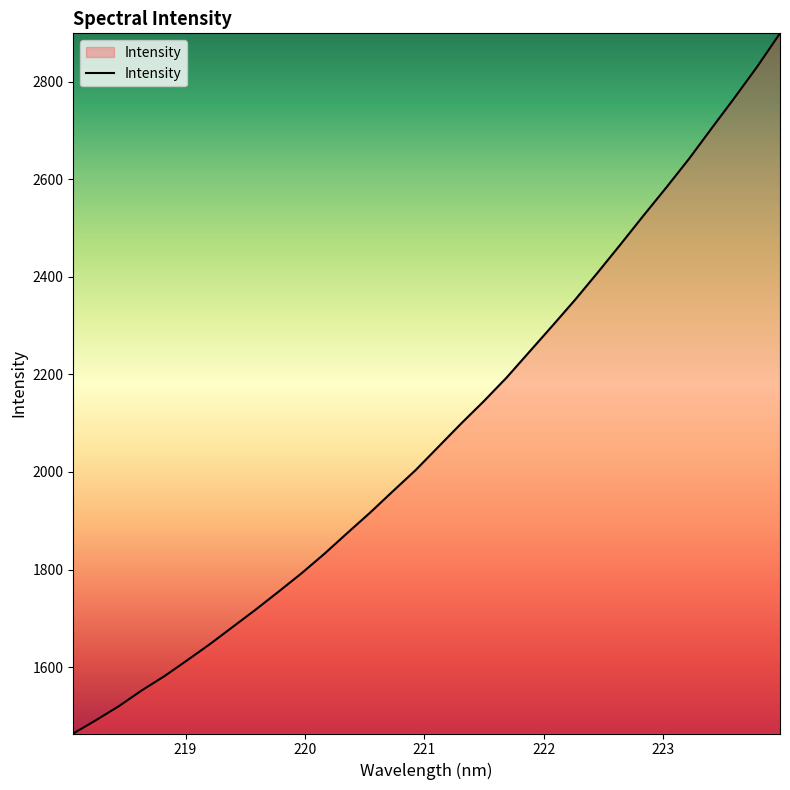

What is the average value?

2081.9